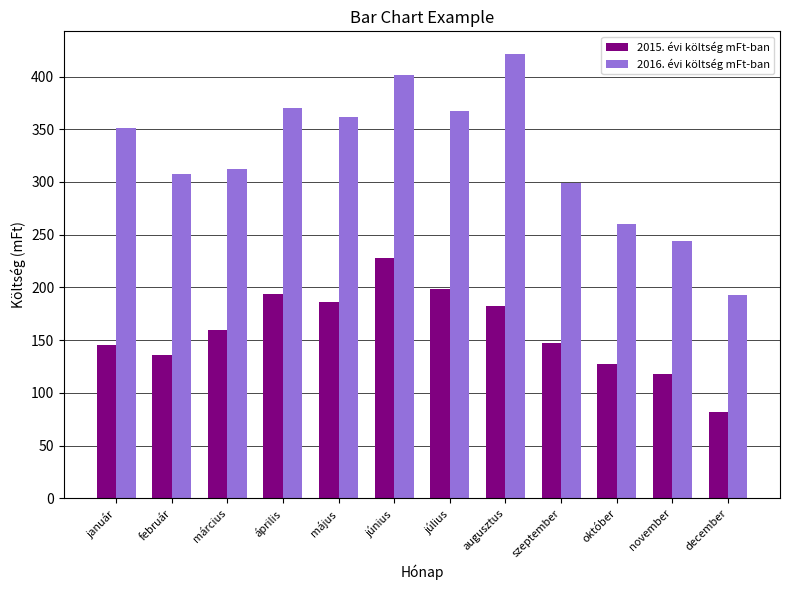

List the series in order of their peak value, lowest first.

2015. évi költség mFt-ban, 2016. évi költség mFt-ban